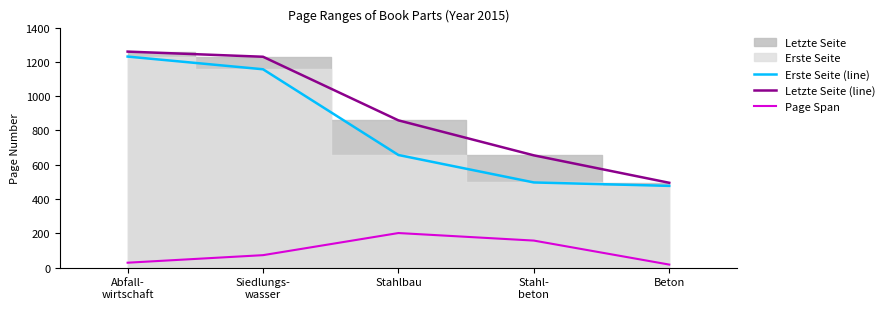

What is the average value of the Erste Seite (line) series?

804